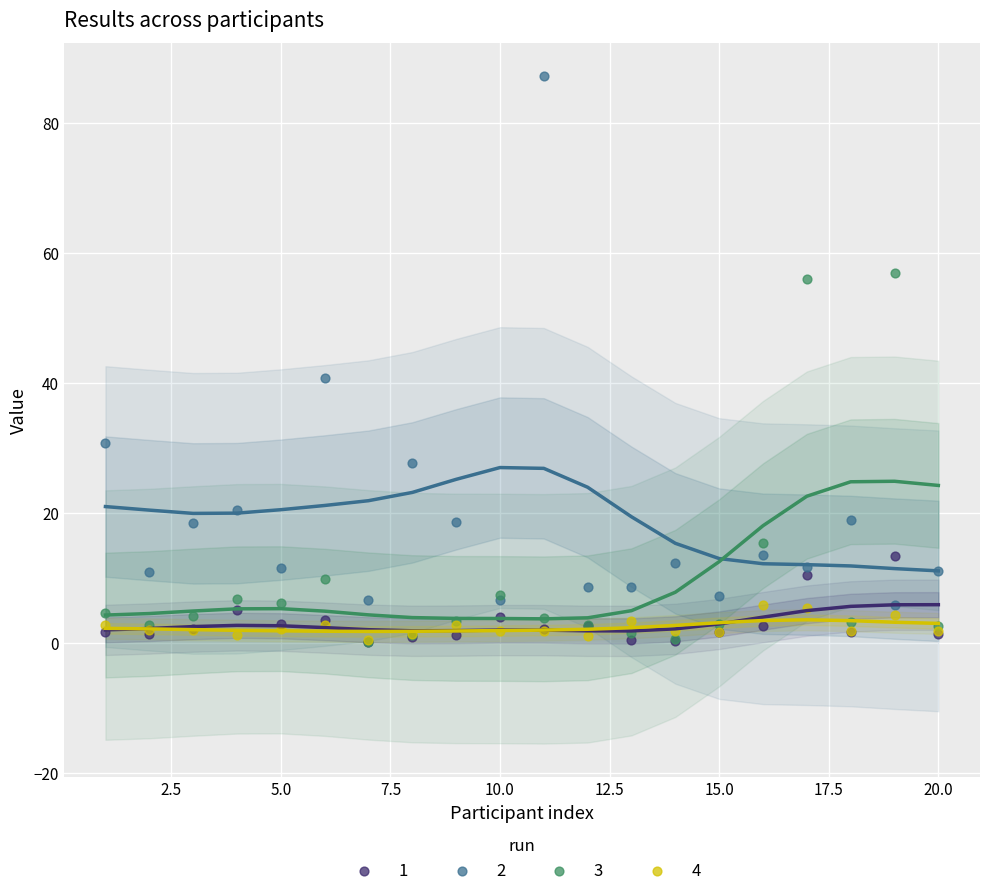

Which series has the widest spread of Y values?

2